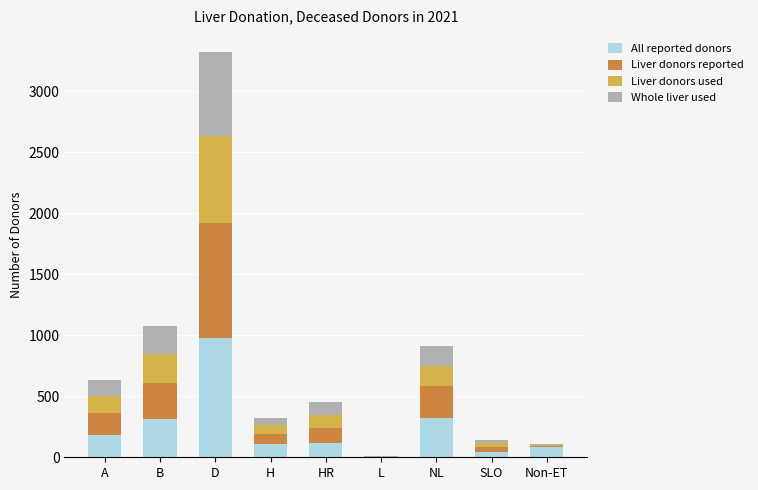

Which category has the highest value in the All reported donors series?

D